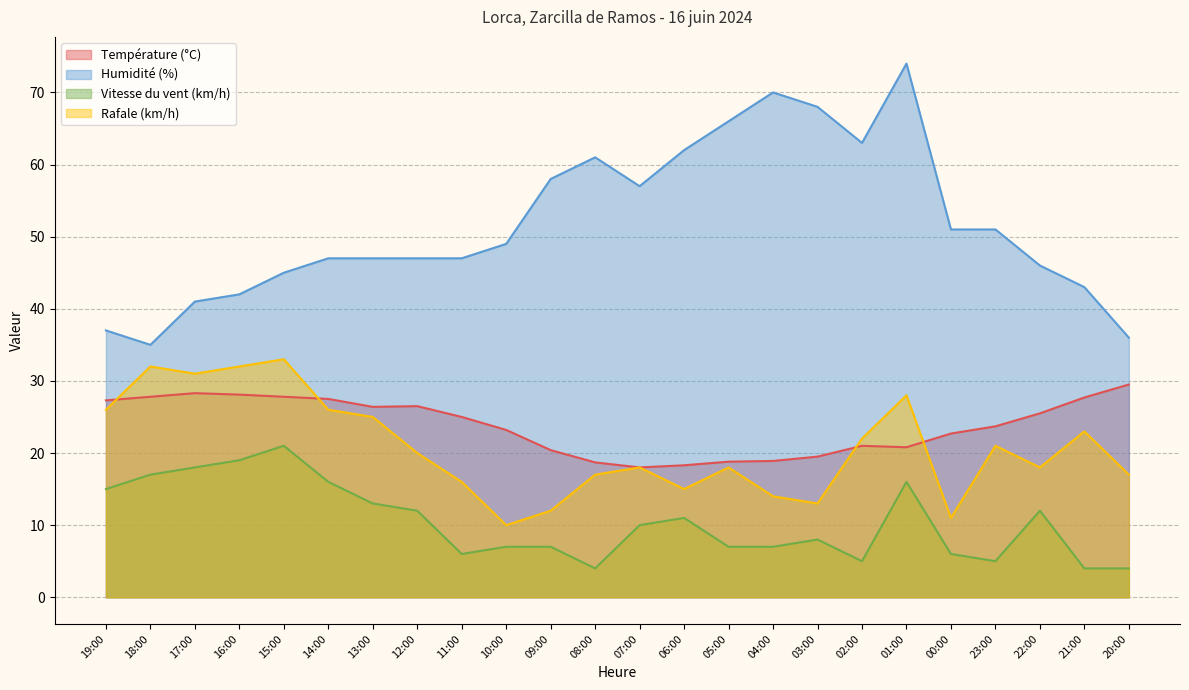

At which category is the sum across all series the highest?

01:00